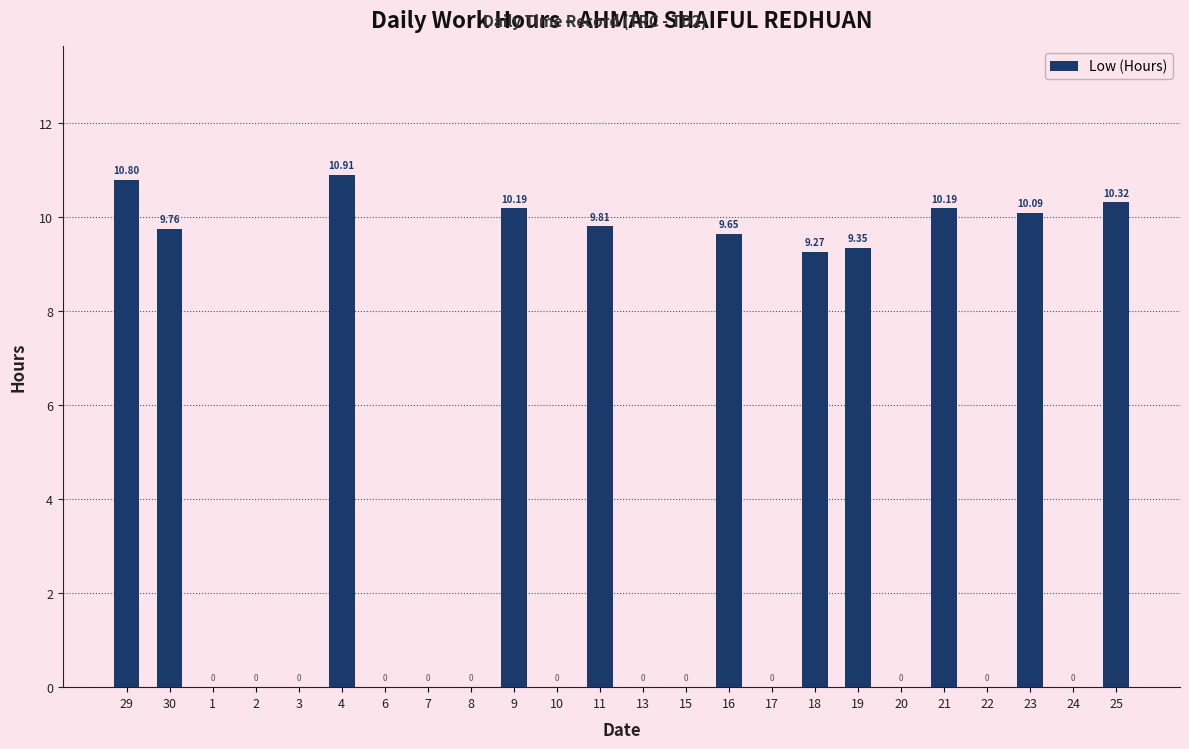

What is the ratio of the value at 23 to the value at 25?

1.0